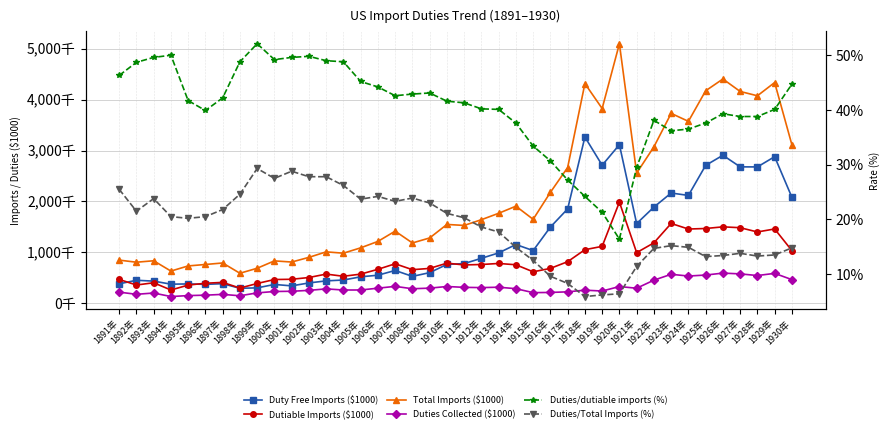

What is the average value of the Duties/Total Imports (%) series?

18.6